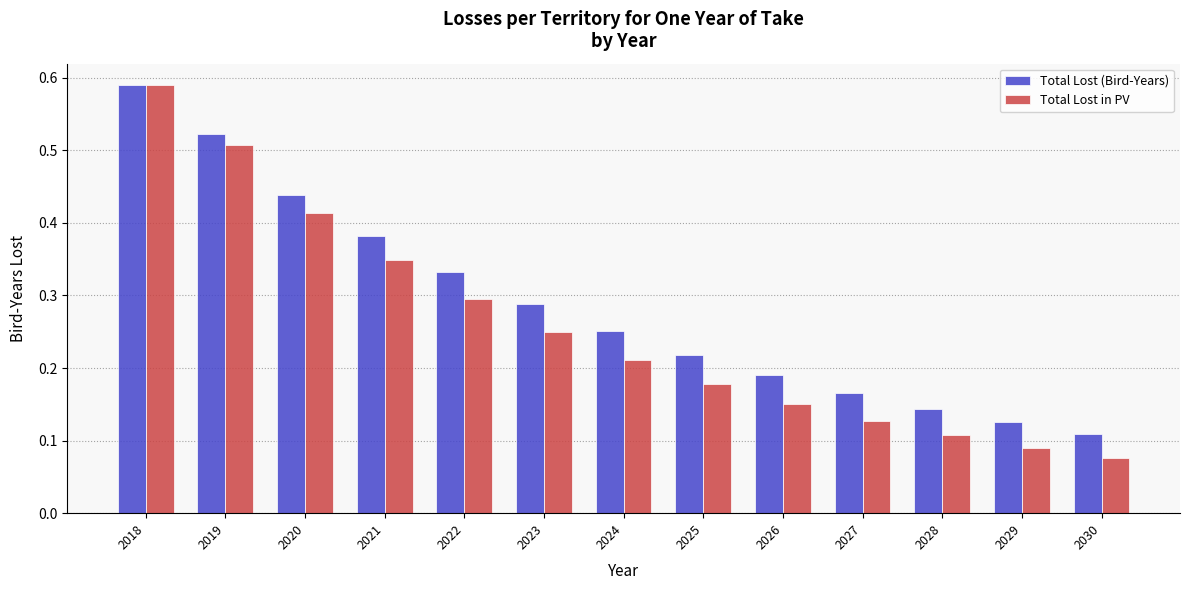

What is the sum of all Total Lost in PV values?

3.3